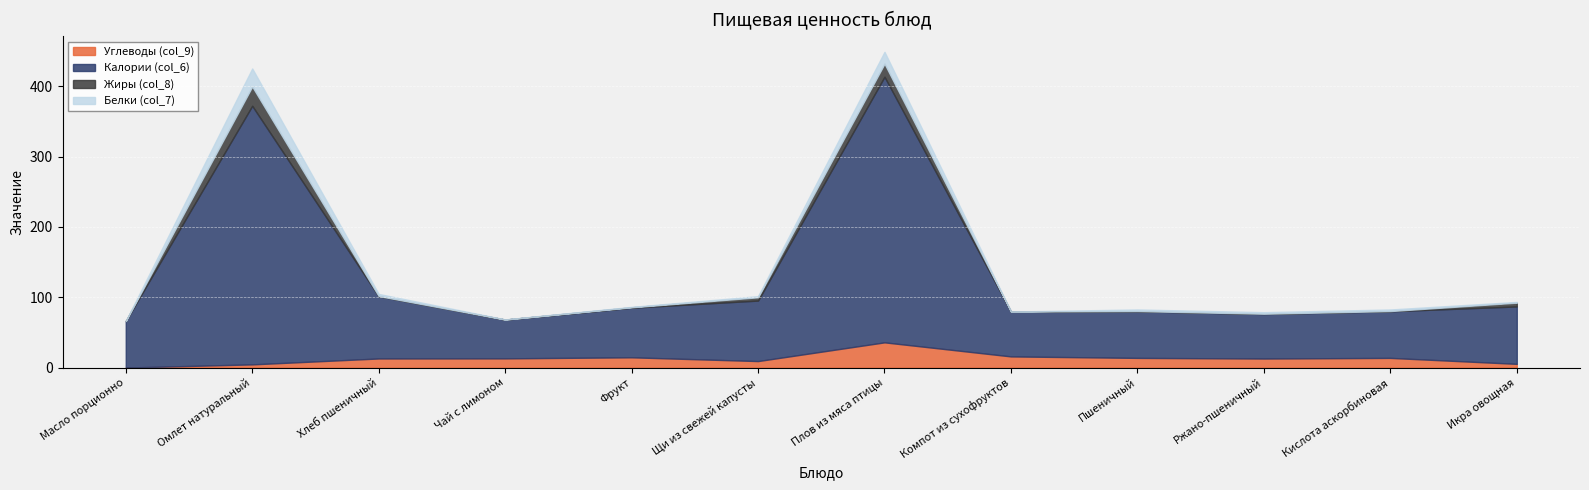

Which category has the highest value in the Углеводы (col_9) series?

Плов из мяса птицы